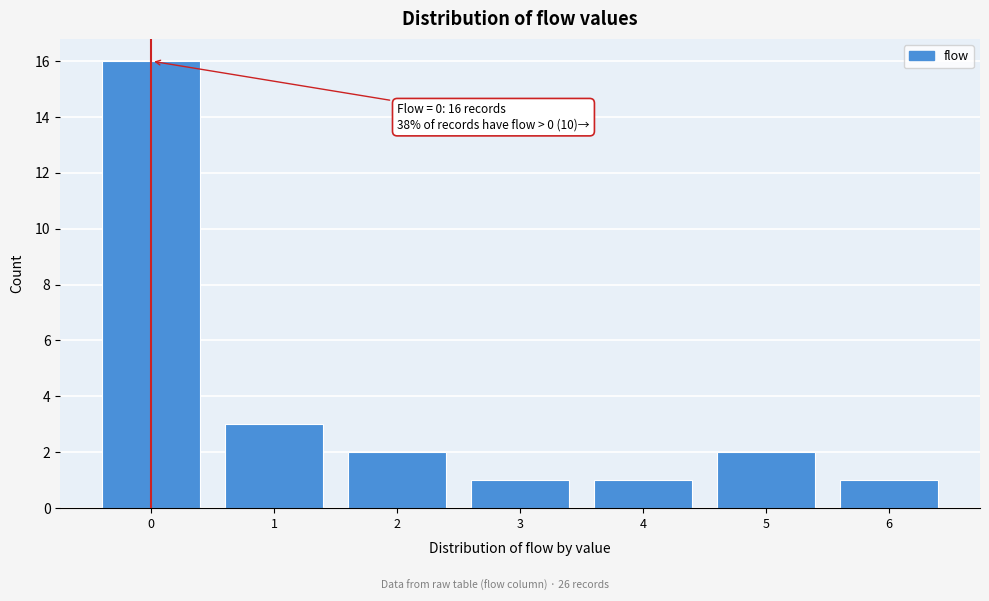

Which range on the x-axis has the tallest bar?

-0.5 to 0.5